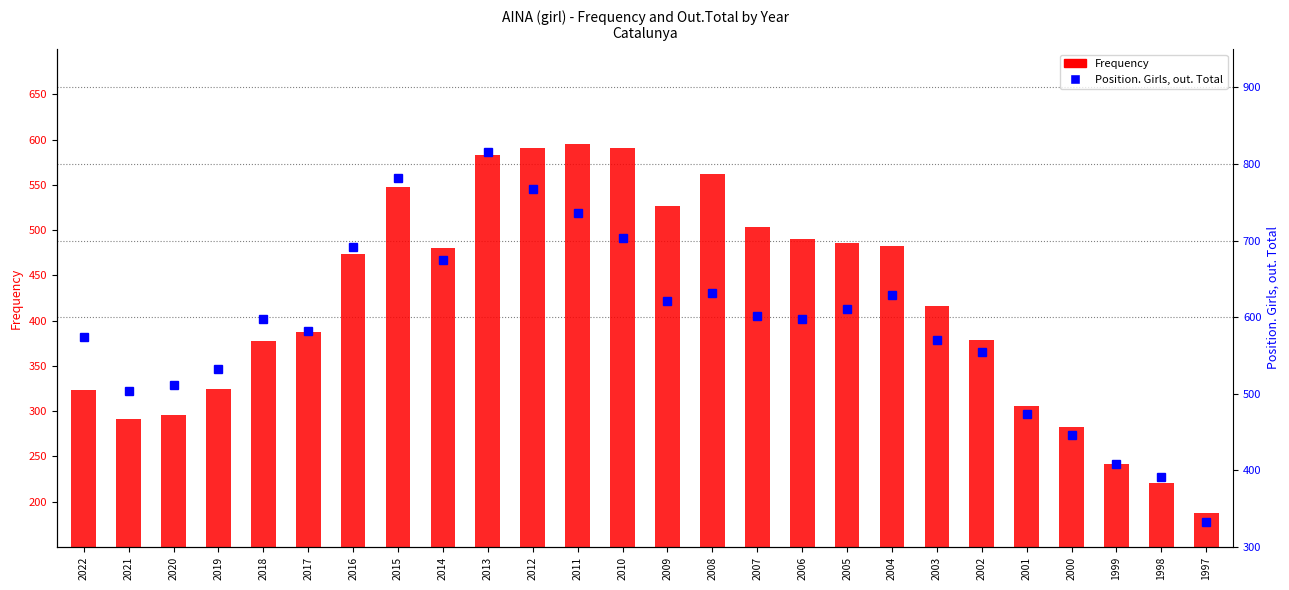

Read the Position. Girls, out. Total value at 2017, to the nearest 5.

580